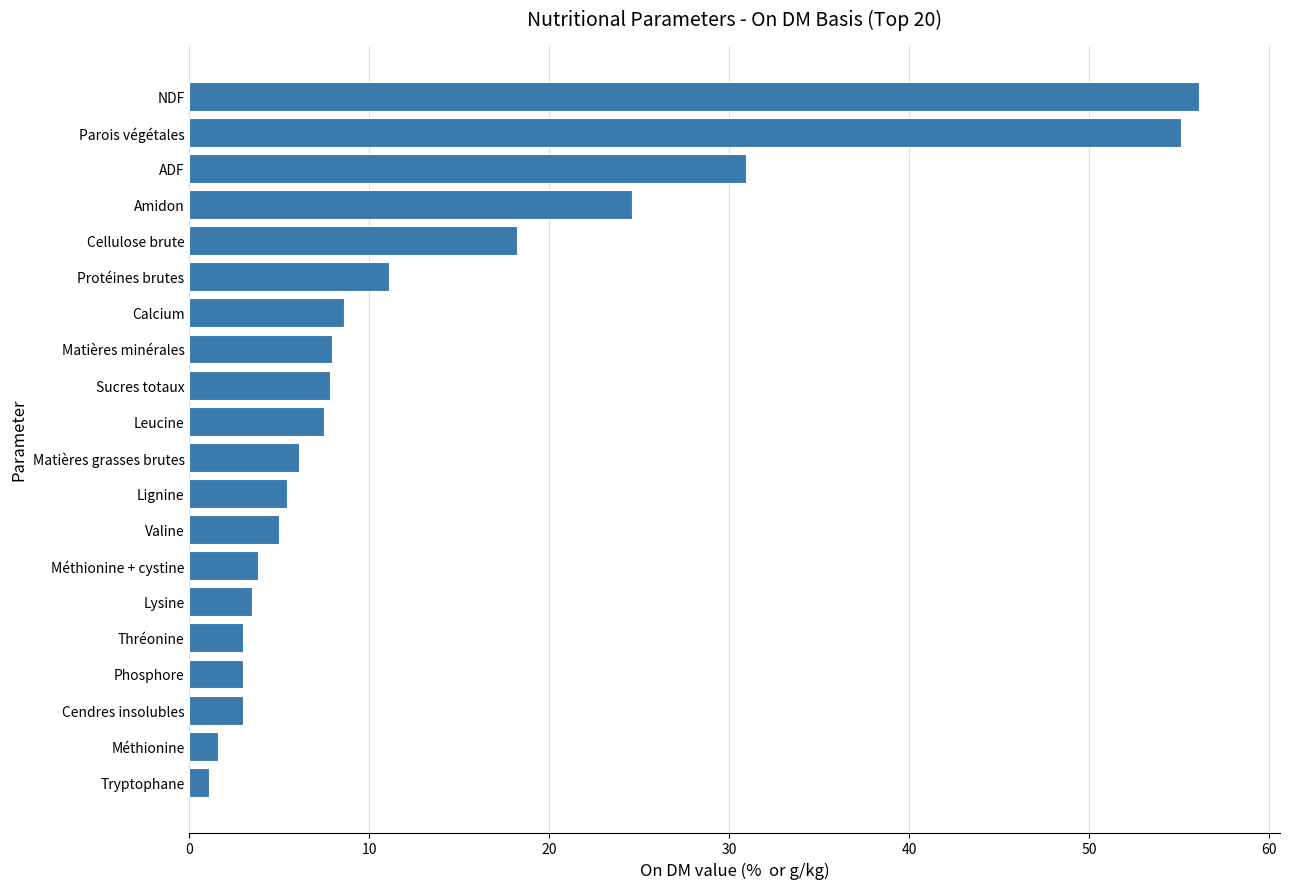

What is the change in value from Cellulose brute to Thréonine?

-15.2